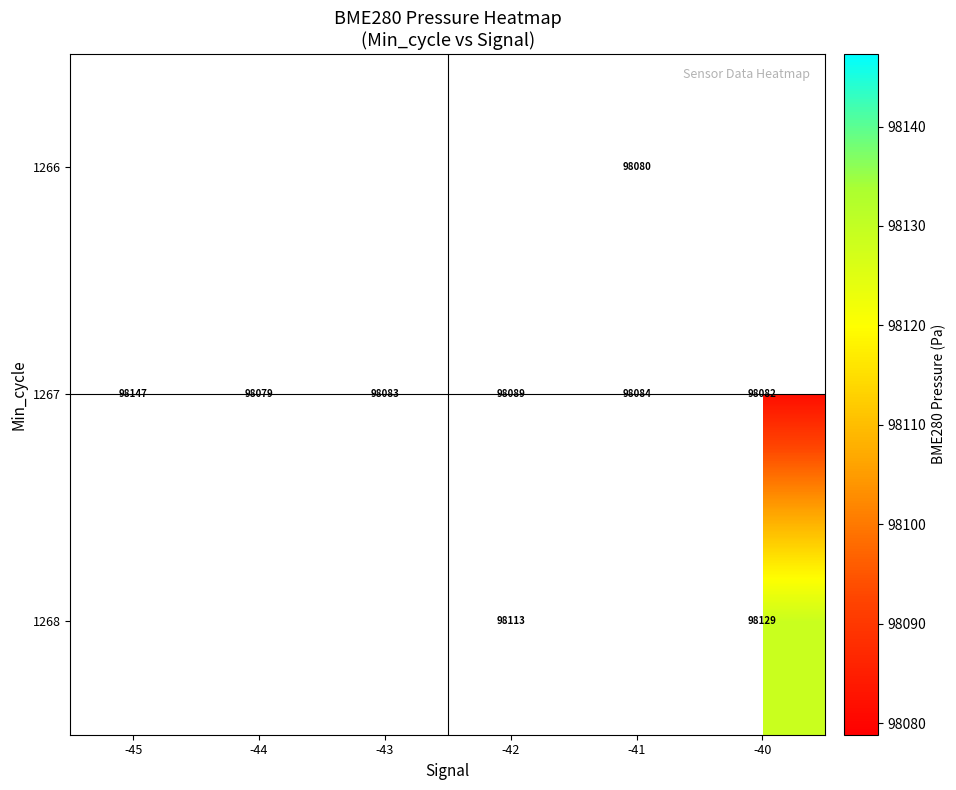

What is the difference between the maximum and minimum values in the 1267 series?

68.5